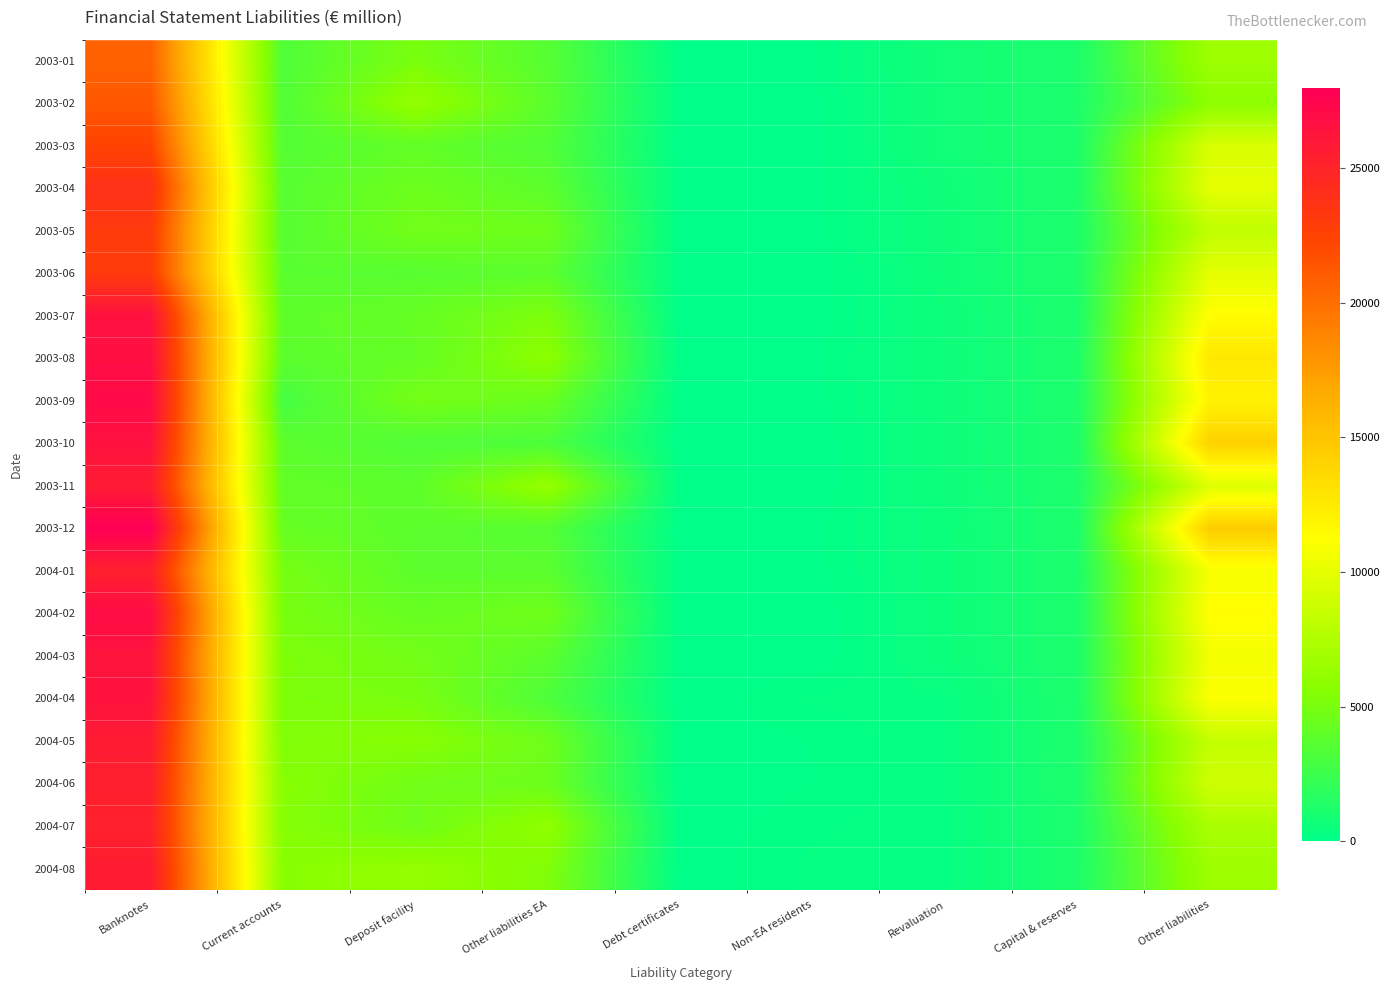

Rank the series by their maximum value, from highest to lowest.

2003-12, 2003-09, 2004-02, 2003-08, 2003-07, 2003-10, 2004-04, 2004-03, 2004-05, 2003-11, 2004-08, 2004-06, 2004-01, 2004-07, 2003-04, 2003-05, 2003-06, 2003-03, 2003-02, 2003-01